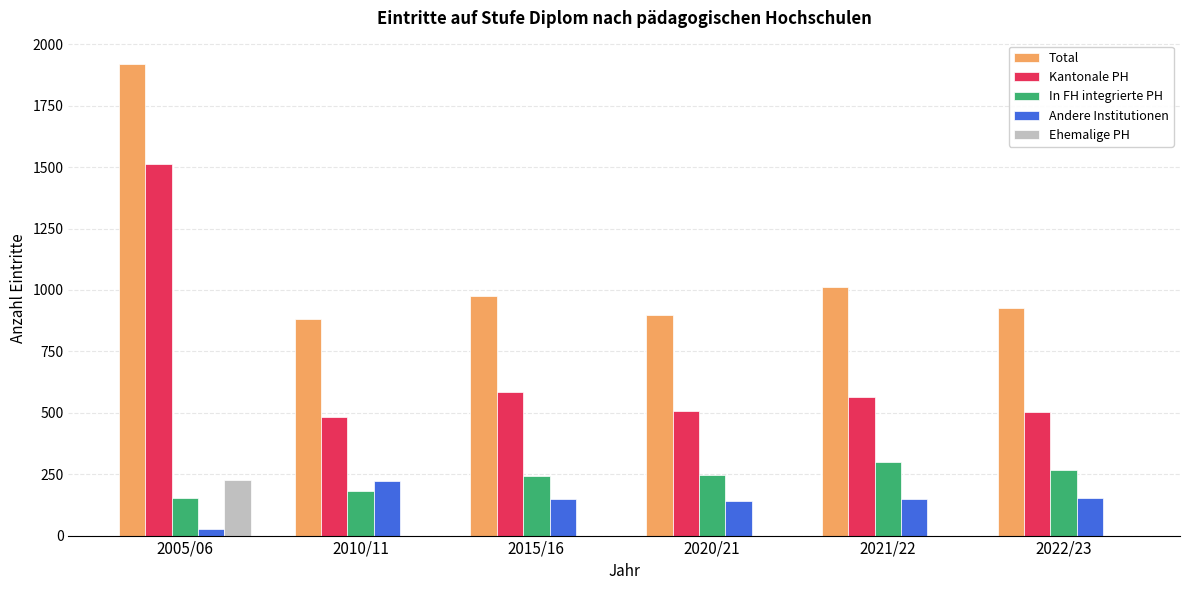

What is the sum of the In FH integrierte PH values at 2010/11 and 2022/23?

449